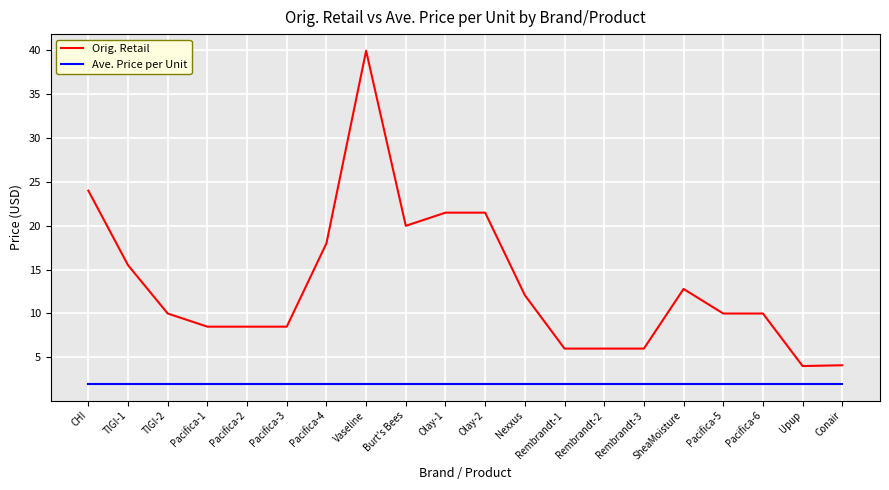

True or false: Ave. Price per Unit and Orig. Retail intersect in this chart.

False